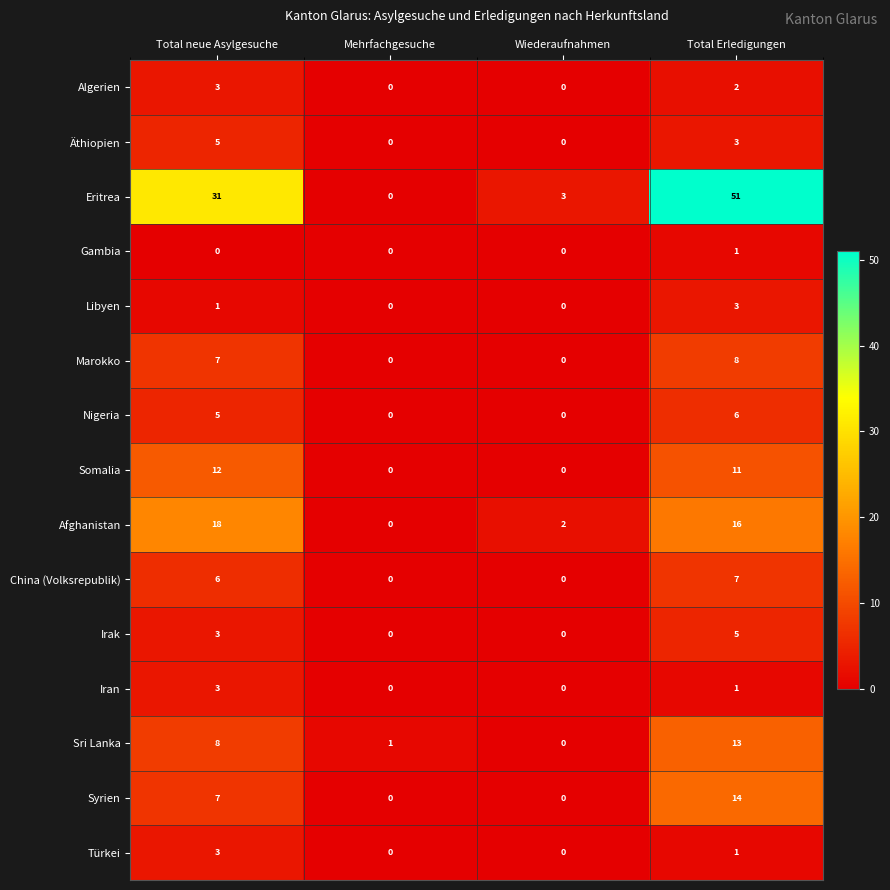

What is the difference between the highest and lowest values at Total neue Asylgesuche?

31